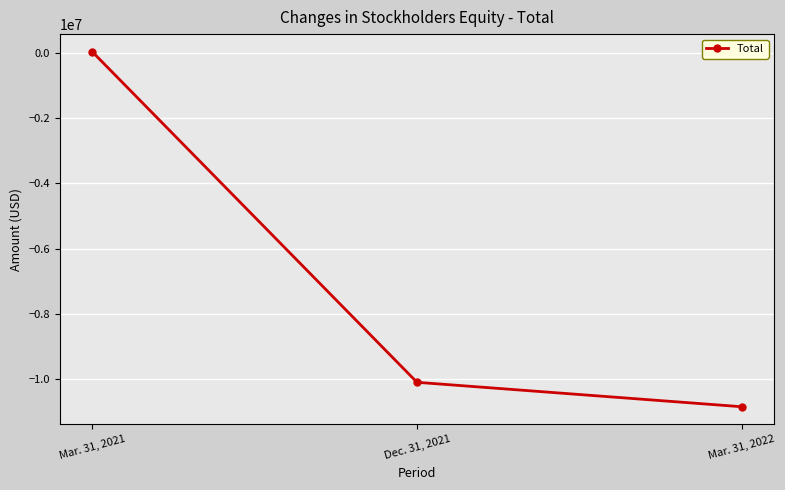

At which label is the value closest to -5404457?

Dec. 31, 2021